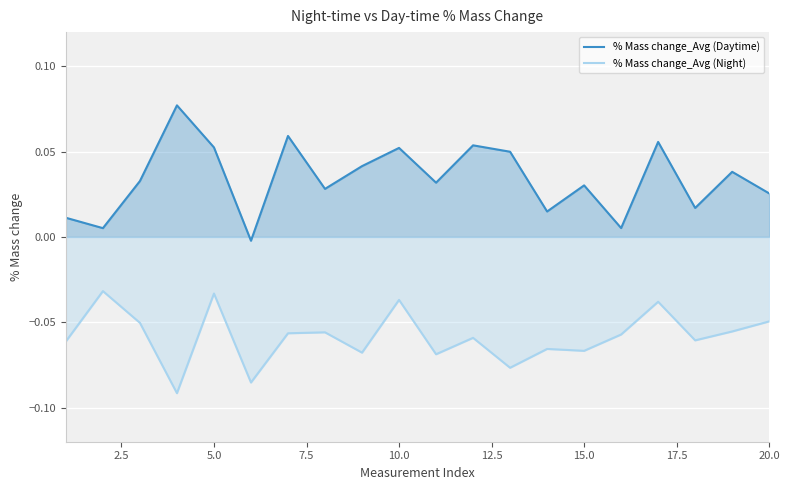

What is the sum of all % Mass change_Avg (Daytime) values?

0.7